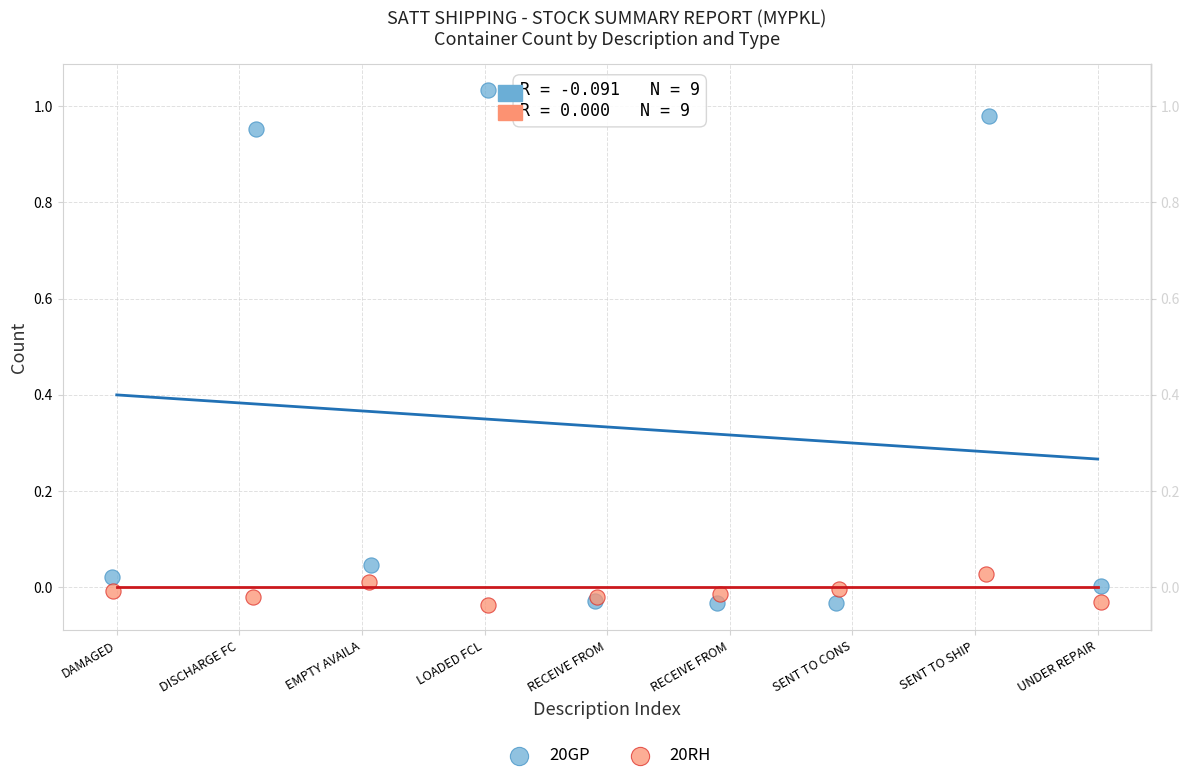

Which series has the largest Y range (max minus min)?

20GP